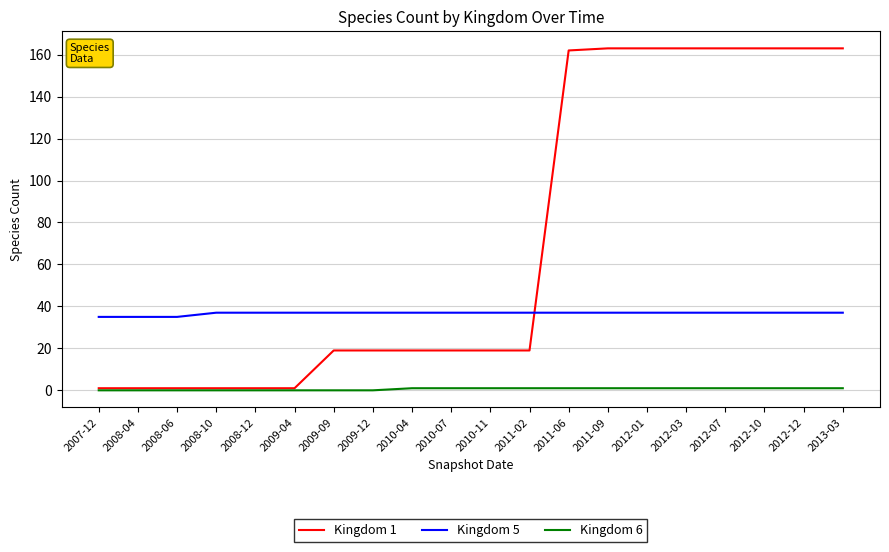

The Kingdom 5 series shows 66 at 2009-09. True or false?

False